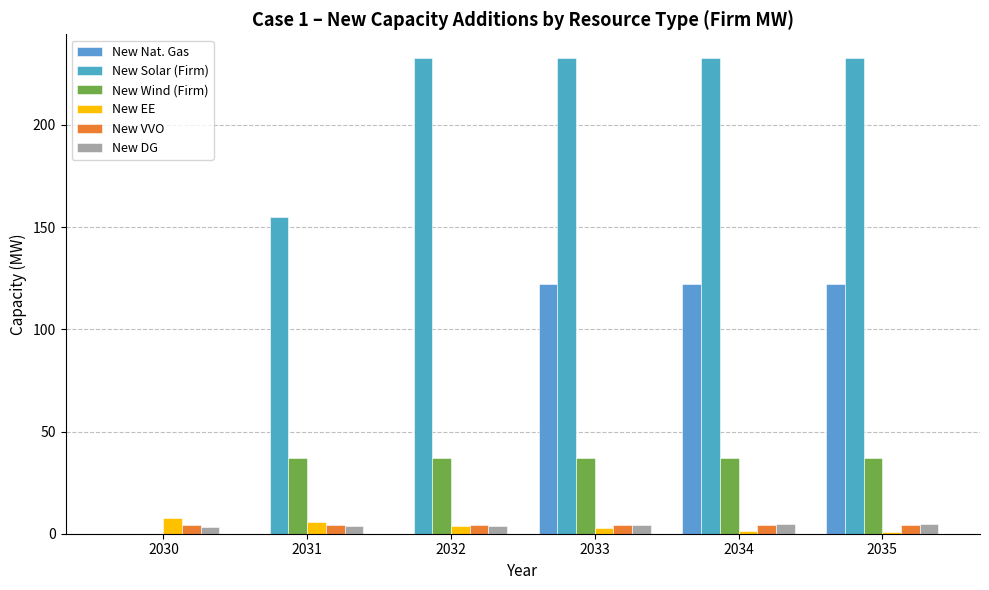

What is the sum of all New Nat. Gas values?

366.0